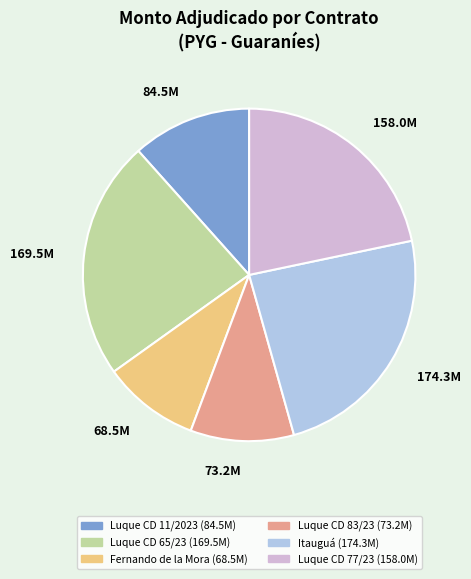

Which slice is the smallest?

68.5M